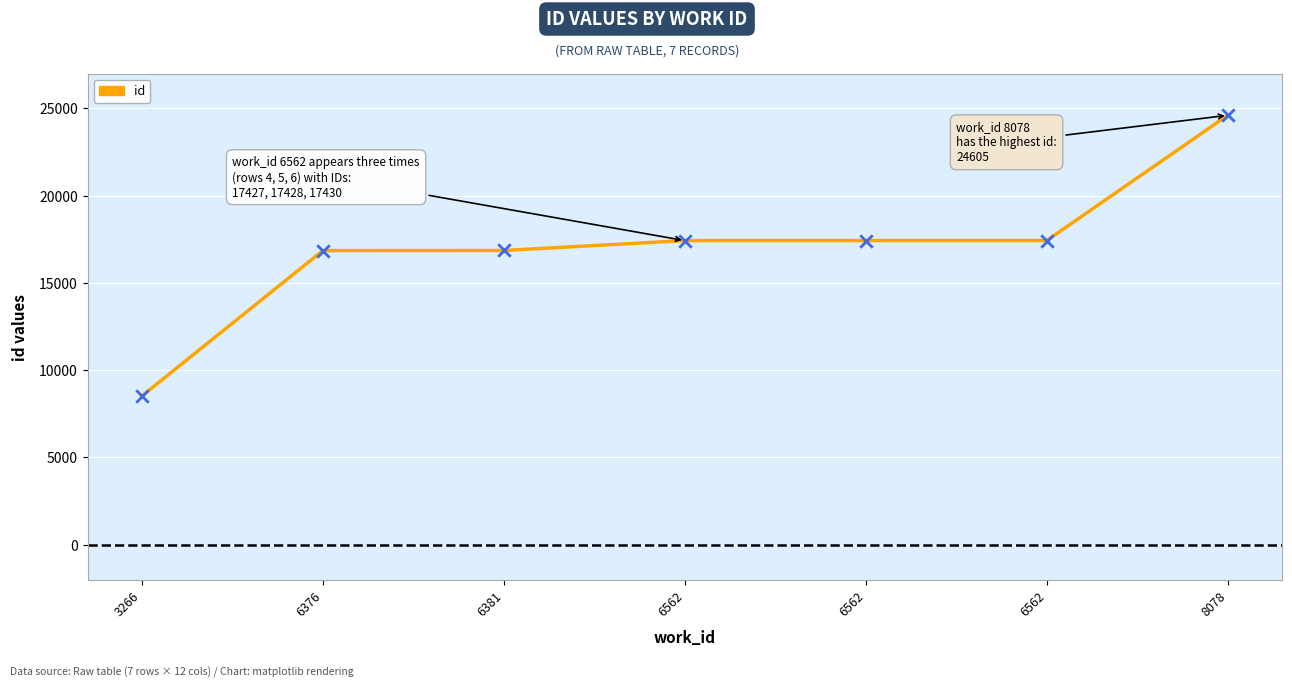

What is the ratio of the value at 6376 to the value at 6562?

1.0